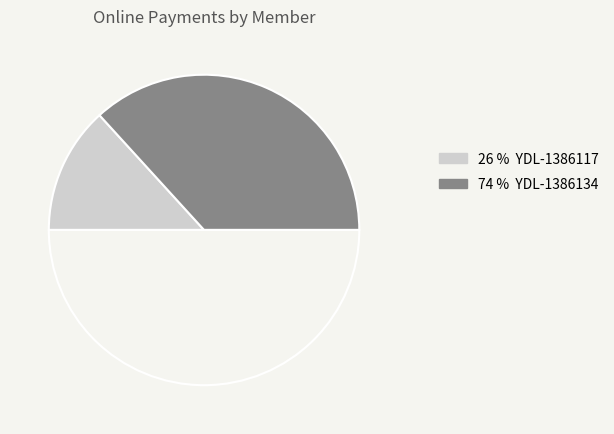

How many segments does this pie chart have?

3